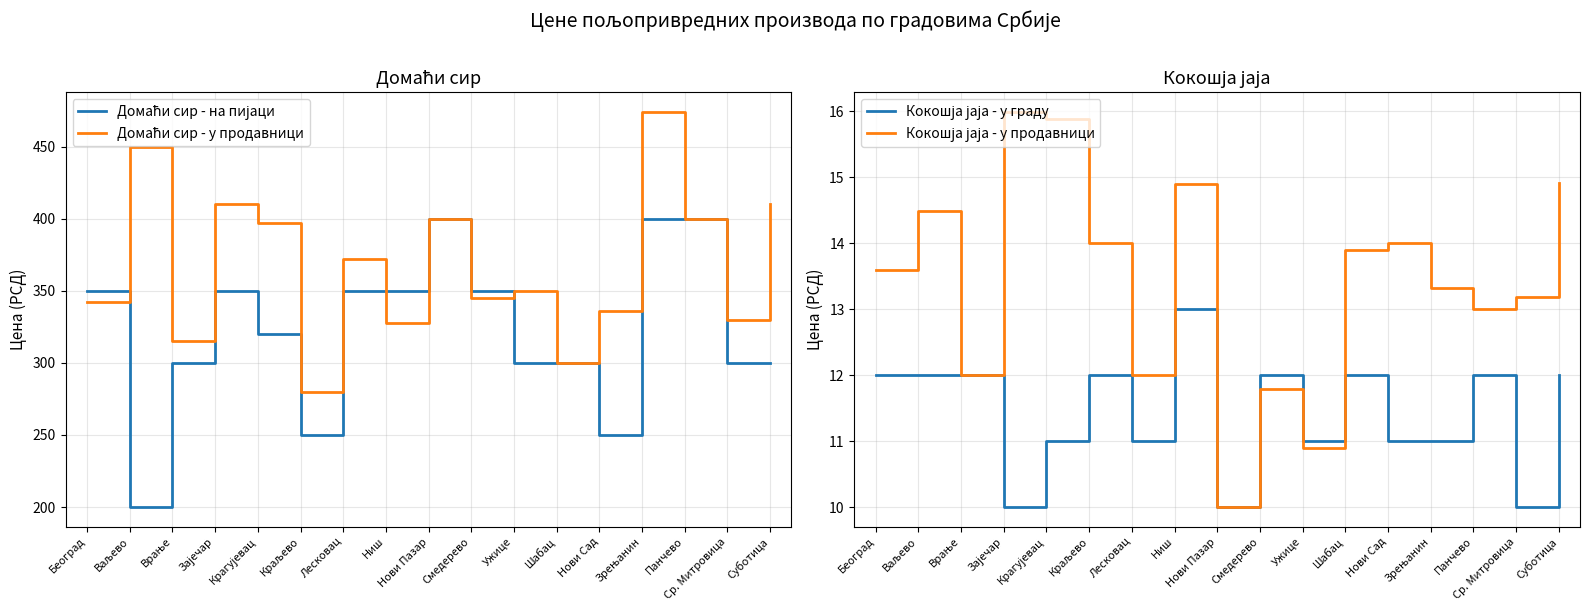

List the labels in order of Домаћи сир - на пијаци value, smallest first.

Ваљево, Краљево, Нови Сад, Врање, Ужице, Шабац, Ср. Митровица, Суботица, Крагујевац, Београд, Зајечар, Лесковац, Ниш, Смедерево, Нови Пазар, Зрењанин, Панчево